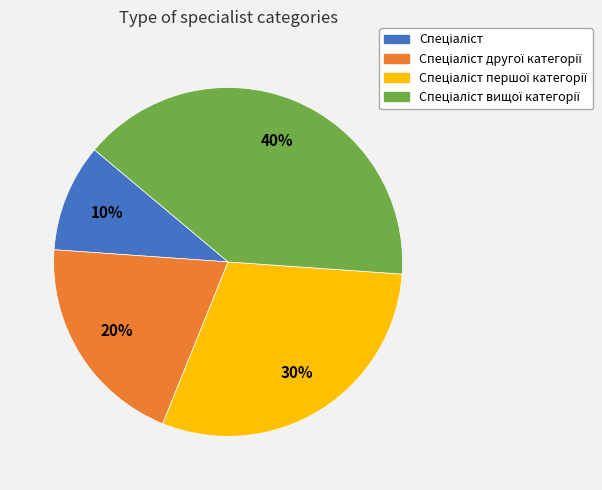

To the nearest percent, what is the average slice percentage?

25%